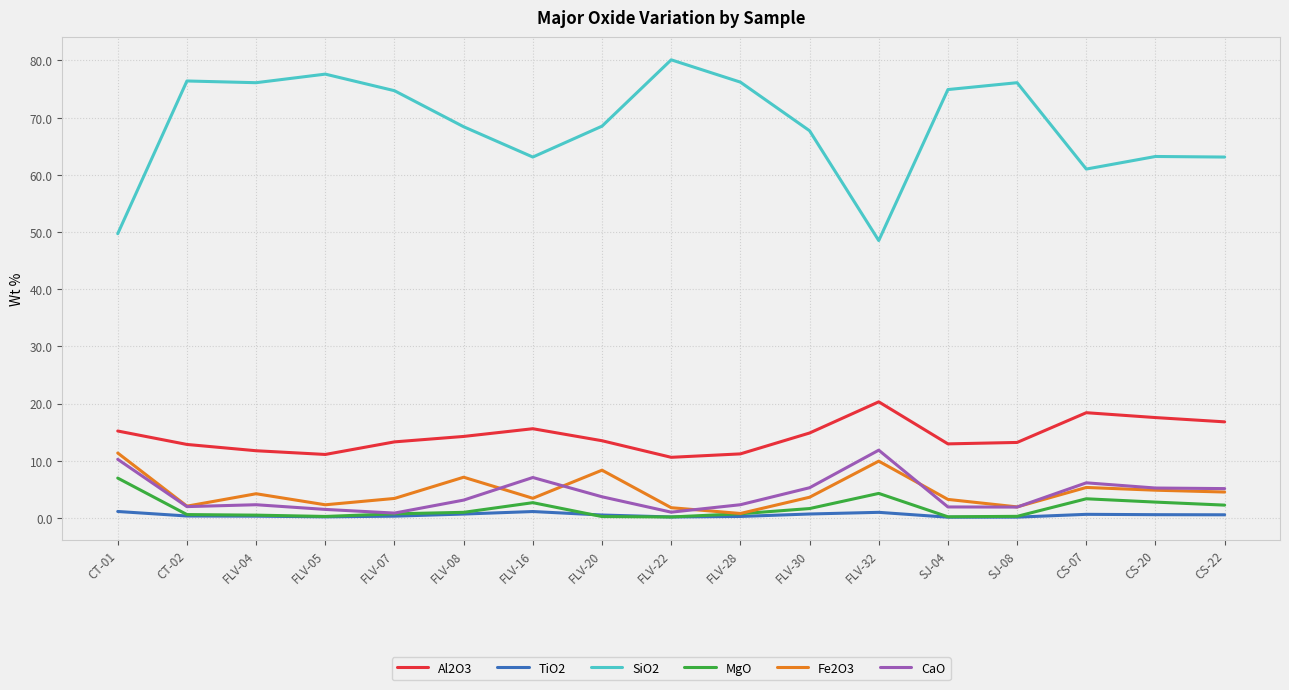

How many lines are shown in the chart?

6